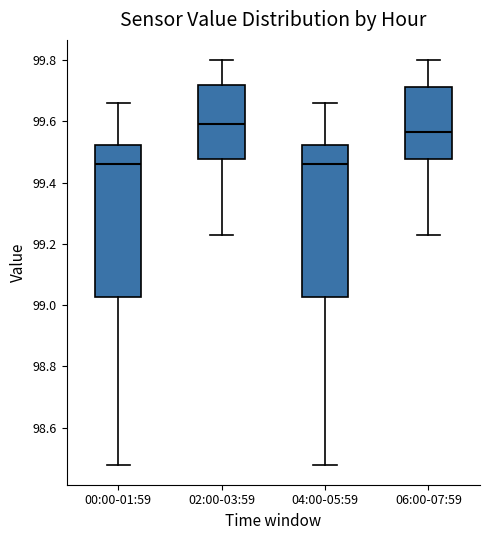

Reading left to right, transcribe this box plot: for each box, give where its median line is, the range the box spans, and where its two whiskers end, as read against the y-axis. The values are not printed on the chart, so give them approximately, as read against the axis.

00:00-01:59: median 99.46, box 99.02 to 99.52, whiskers 98.48 to 99.66
02:00-03:59: median 99.60, box 99.48 to 99.72, whiskers 99.24 to 99.80
04:00-05:59: median 99.46, box 99.02 to 99.52, whiskers 98.48 to 99.66
06:00-07:59: median 99.56, box 99.48 to 99.72, whiskers 99.24 to 99.80